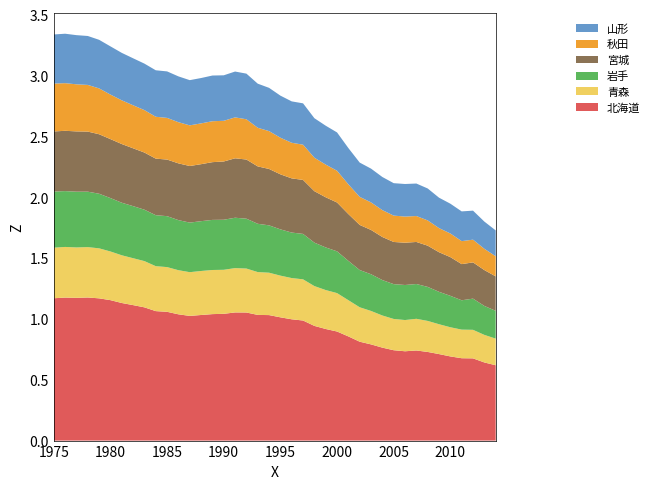

Reading right to left, what are all the values shown in this chart?

北海道: 2014=619065.9	2013=642017.5	2012=675587.8	2011=676726.7	2010=691527.4	2009=710820.7	2008=728343.4	2007=740275.1	2006=733894.1	2005=742482.8	2004=763708.7	2003=790429.2	2002=812437.4	2001=855887.0	2000=896192.1	1999=916971.8	1998=942288.0	1997=986551.8	1996=996622.8	1995=1012777.1	1994=1031127.1	1993=1032653.4	1992=1052435.0	1991=1052975.8	1990=1041567.0	1989=1039182.8	1988=1031971.1	1987=1024477.1	1986=1037506.7	1985=1058091.2	1984=1063785.8	1983=1094761.6	1982=1113153.8	1981=1130478.1	1980=1153943.0	1979=1168697.7	1978=1175812.2	1977=1172926.9	1976=1175137.3	1975=1169395.0
青森: 2014=218803.7	2013=226464.5	2012=234511.4	2011=234977.0	2010=239676.7	2009=245274.6	2008=254906.7	2007=260423.5	2006=256592.4	2005=256948.6	2004=264084.5	2003=274719.0	2002=282887.7	2001=297686.0	2000=315633.8	1999=319880.5	1998=327209.0	1997=338419.1	1996=338810.9	1995=342574.8	1994=348294.4	1993=351971.3	1992=361169.1	1991=364313.3	1990=361744.9	1989=362538.1	1988=361578.9	1987=359291.7	1986=362566.8	1985=367373.4	1984=369292.3	1983=380002.8	1982=385388.1	1981=392126.2	1980=399892.9	1979=410906.0	1978=413977.9	1977=414146.1	1976=415997.8	1975=415587.2
岩手: 2014=228389.4	2013=237891.0	2012=256256.7	2011=241139.6	2010=258215.8	2009=266259.3	2008=279510.3	2007=285837.8	2006=287953.6	2005=286110.0	2004=291035.6	2003=301576.0	2002=305963.7	2001=322978.9	2000=343126.3	1999=350119.7	1998=356905.4	1997=373204.2	1996=373834.9	1995=380176.8	1994=389033.9	1993=396727.5	1992=409649.9	1991=413822.1	1990=411252.6	1989=411627.4	1988=409302.2	1987=407315.6	1986=411479.3	1985=418494.4	1984=418908.0	1983=422359.3	1982=427870.5	1981=431771.0	1980=438864.4	1979=448665.2	1978=455465.1	1977=458066.8	1976=458797.6	1975=461357.9
宮城: 2014=283083.0	2013=294763.3	2012=297761.7	2011=297194.2	2010=318062.5	2009=325360.1	2008=338708.8	2007=345469.9	2006=347594.6	2005=346398.8	2004=353984.7	2003=364027.3	2002=370605.6	2001=384735.6	2000=401320.5	1999=412097.2	1998=422787.7	1997=443592.8	1996=445096.4	1995=452321.7	1994=463405.2	1993=471556.9	1992=486040.7	1991=488332.5	1990=478745.4	1989=474457.1	1988=468298.3	1987=465052.7	1986=466279.4	1985=465055.9	1984=464764.6	1983=469568.8	1982=475269.8	1981=482265.4	1980=484473.7	1979=488886.4	1978=493685.8	1977=495420.7	1976=495428.3	1975=493739.6
秋田: 2014=165336.5	2013=174775.9	2012=186815.6	2011=188779.8	2010=194243.4	2009=198046.3	2008=207770.4	2007=213062.9	2006=214686.8	2005=216575.4	2004=220730.3	2003=226303.7	2002=230655.2	2001=244238.6	2000=260880.1	1999=268685.0	1998=275183.1	1997=289487.2	1996=292665.2	1995=300805.7	1994=310958.1	1993=317418.9	1992=330896.8	1991=336196.0	1990=334225.3	1989=336302.4	1988=335238.2	1987=333979.5	1986=338228.3	1985=342356.1	1984=344050.1	1983=348765.0	1982=353573.1	1981=359274.0	1980=365899.2	1979=376698.2	1978=383463.1	1977=386841.1	1976=391523.7	1975=393320.8
山形: 2014=212418.2	2013=223611.2	2012=238436.6	2011=244348.8	2010=244735.6	2009=250067.6	2008=262278.6	2007=267037.4	2006=267597.2	2005=266549.4	2004=272176.2	2003=277492.8	2002=281646.4	2001=297932.8	2000=314838.8	1999=319451.2	1998=324465.1	1997=339753.0	1996=340064.7	1995=345722.4	1994=355514.9	1993=362355.2	1992=374943.0	1991=376663.9	1990=373903.0	1989=375434.7	1988=372602.1	1987=371458.1	1986=376462.1	1985=382072.6	1984=381939.9	1983=381875.1	1982=386014.6	1981=389818.9	1980=396108.0	1979=399215.7	1978=402125.5	1977=403933.1	1976=406167.9	1975=403517.7